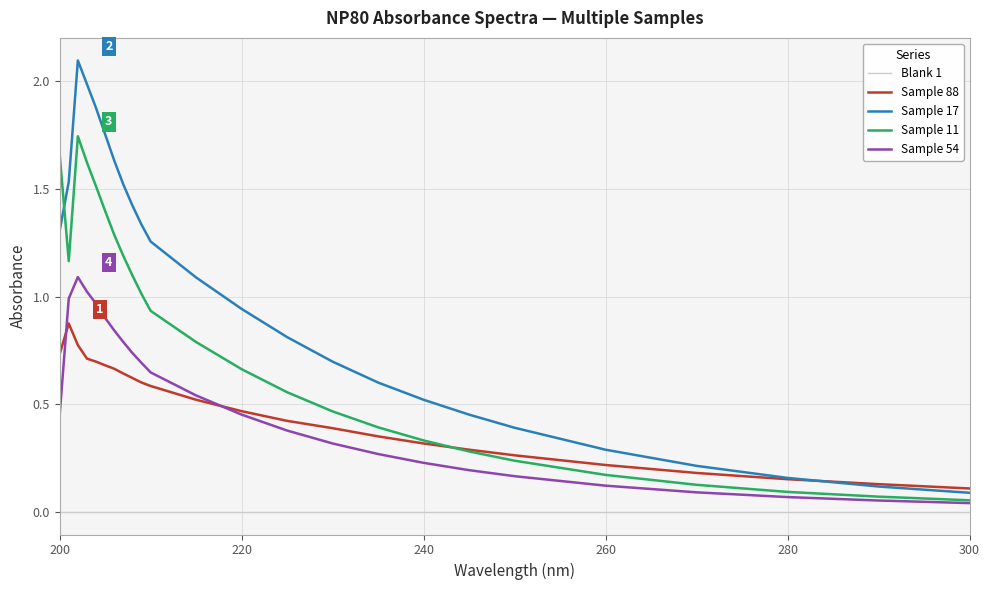

Which series has the widest spread of values?

Sample 17